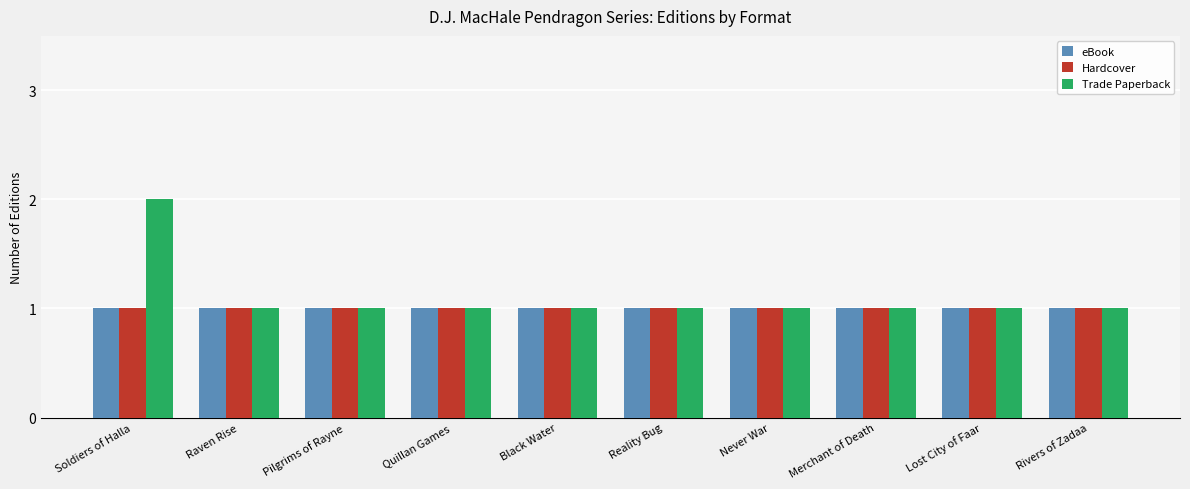

Which series changed the most between Soldiers of Halla and Raven Rise?

Trade Paperback